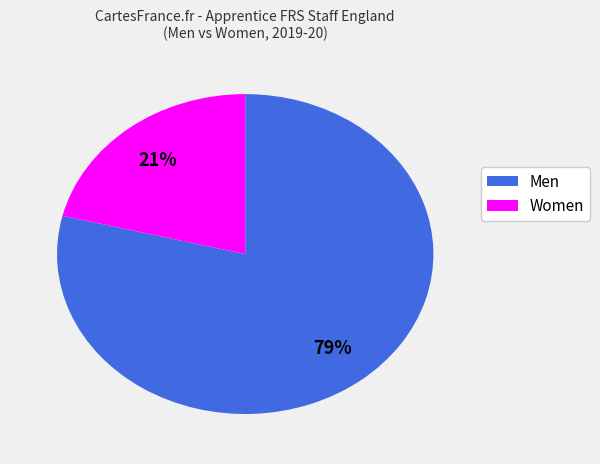

Which has a higher value, Men or Women?

Men